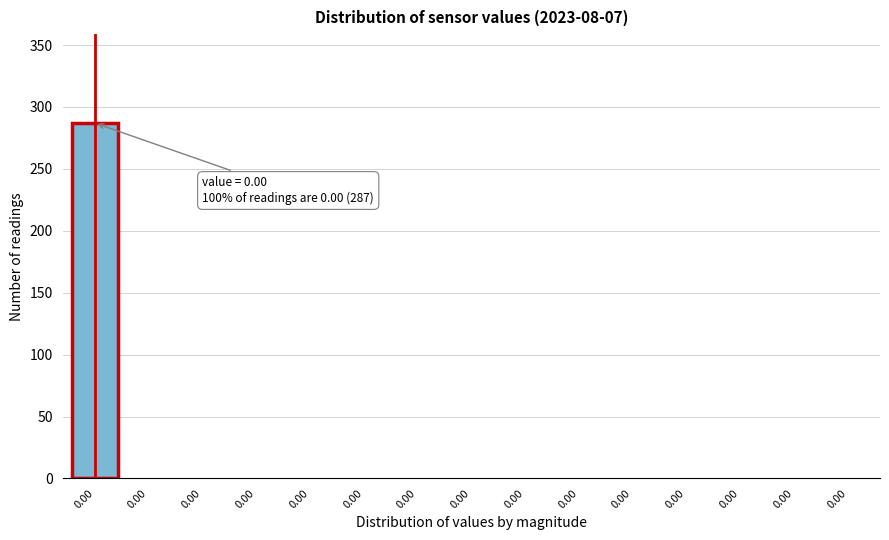

How many values exceed 0?

1